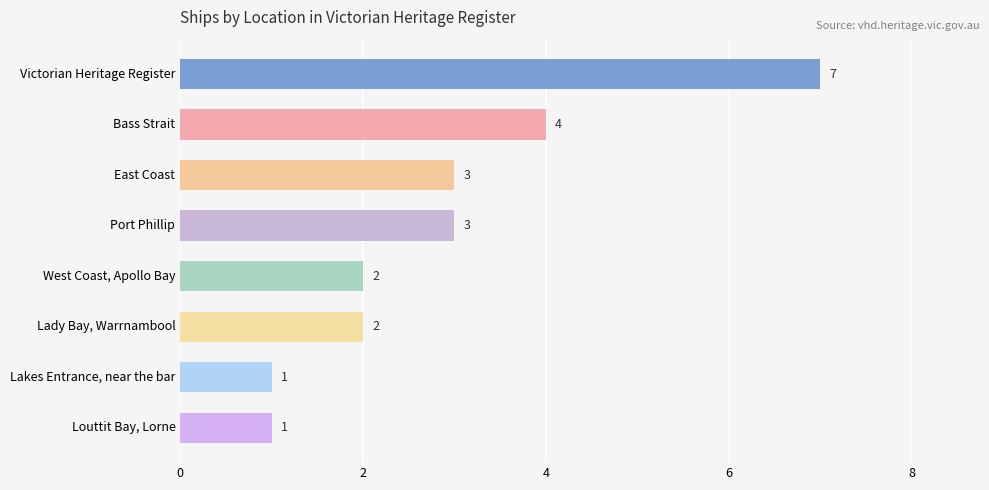

The chart shows a value of 5 at Port Phillip. True or false?

False